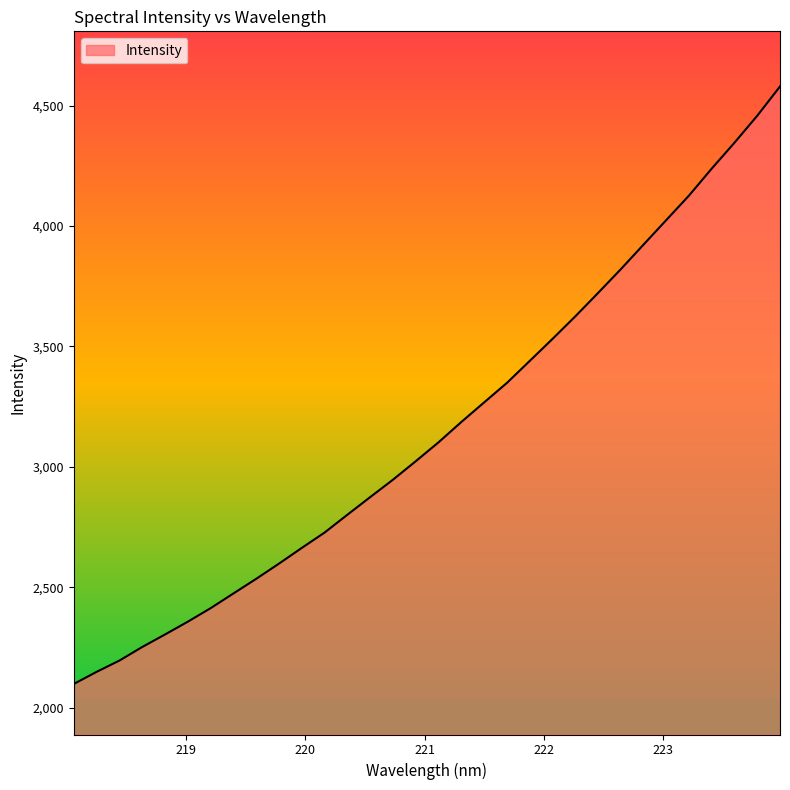

What is the maximum value shown in the chart?

4579.4